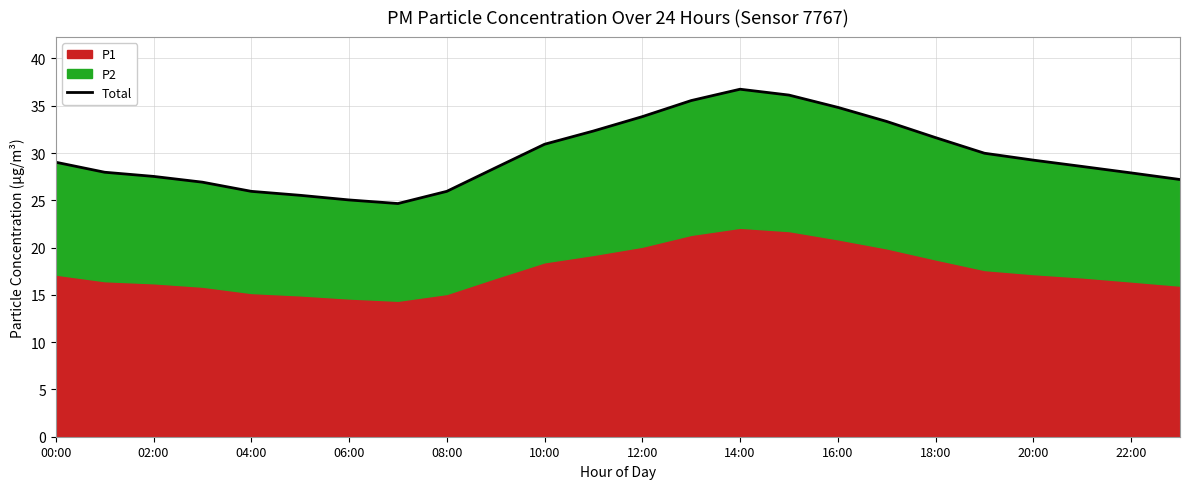

What is the smallest value displayed?

24.7